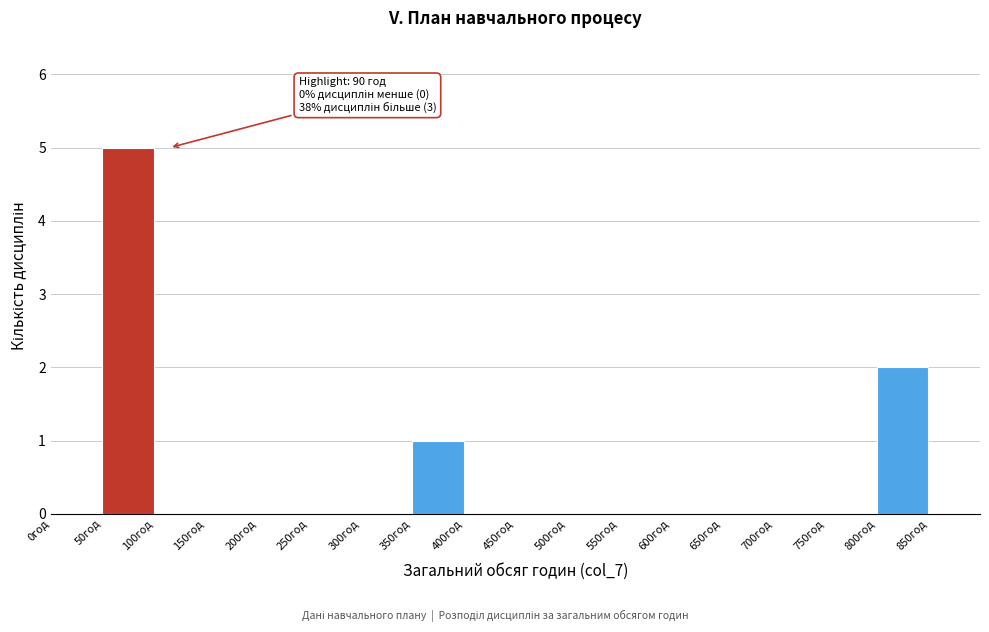

Which range on the x-axis has the tallest bar?

50 to 100